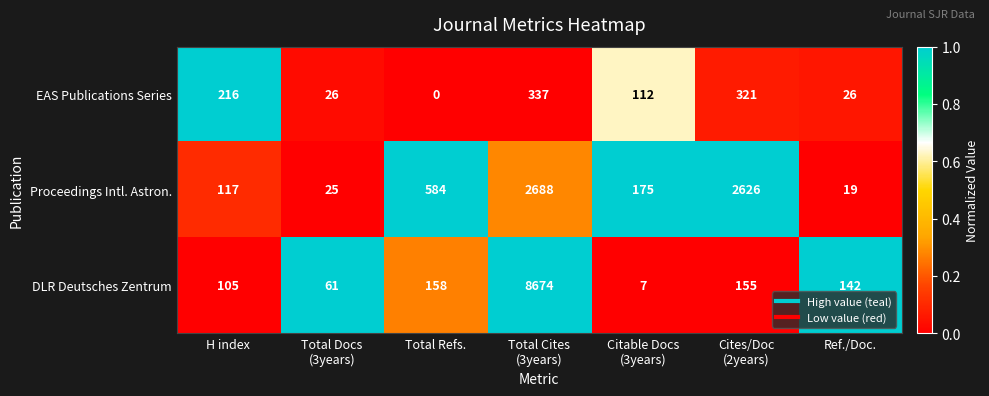

List the series in order of their peak value, highest first.

DLR Deutsches Zentrum, Proceedings Intl. Astron., EAS Publications Series